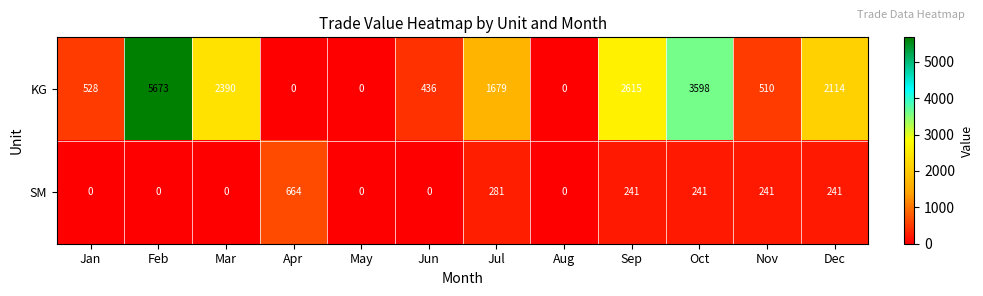

Count the number of data series in this chart.

2